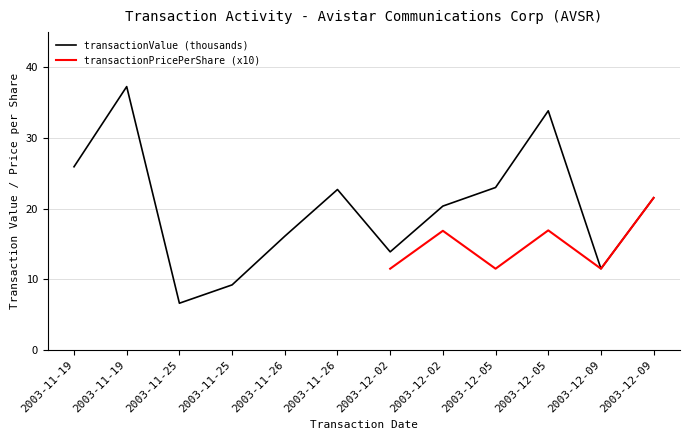

Rank the categories by value from highest to lowest.

2003-11-19, 2003-12-05, 2003-11-19, 2003-12-05, 2003-11-26, 2003-12-09, 2003-12-02, 2003-11-26, 2003-12-02, 2003-12-09, 2003-11-25, 2003-11-25